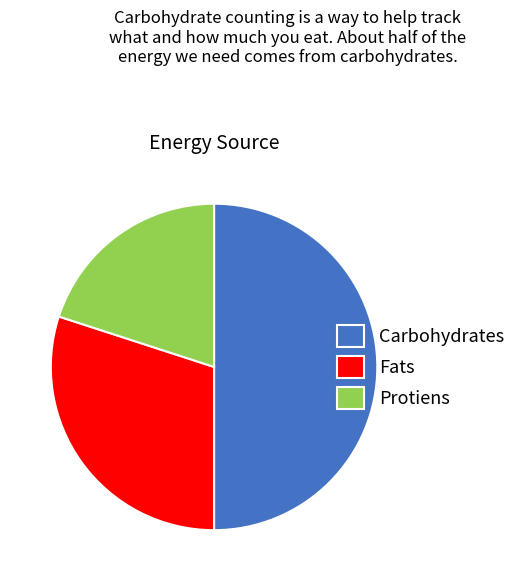

Combined, do Protiens and Carbohydrates account for over 50%?

Yes